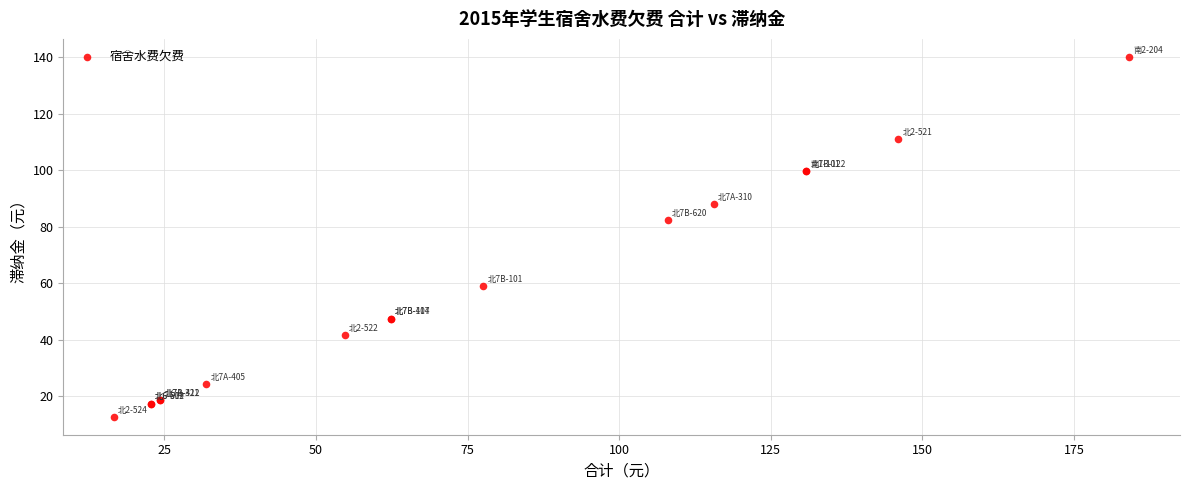

What Y value in the scatter plot is closest to 76?

82.2